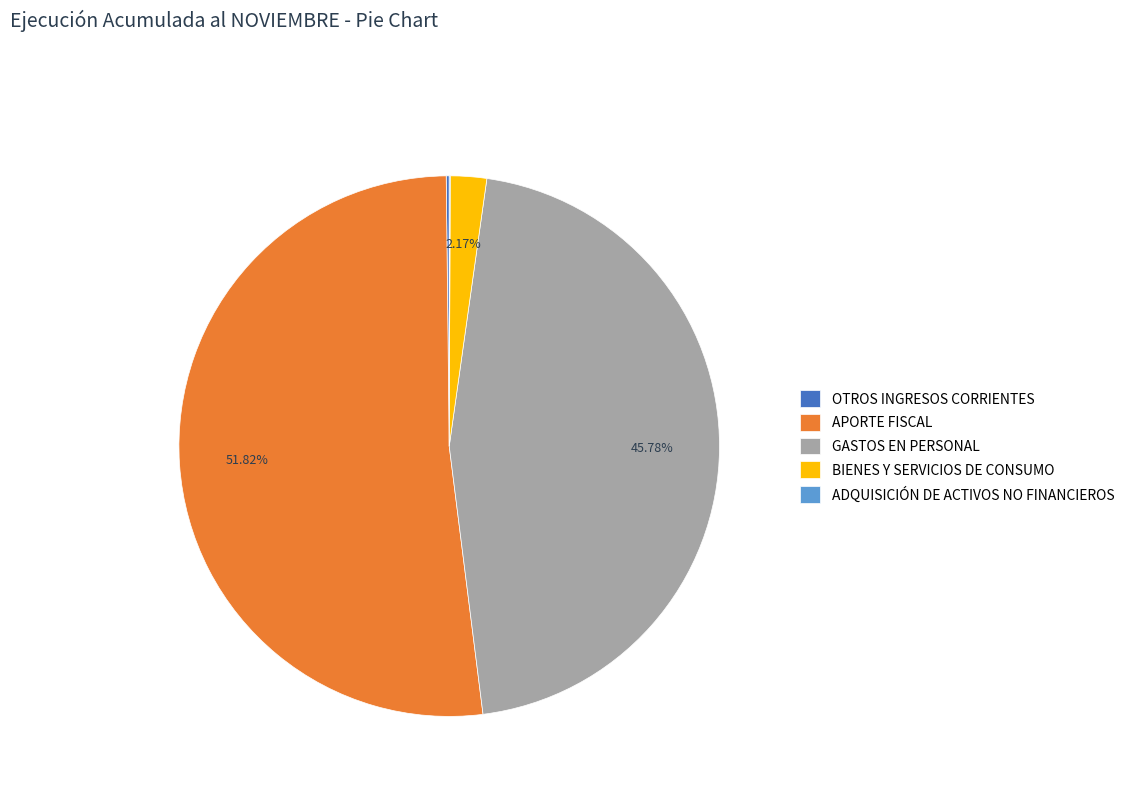

Which category has the biggest portion of the pie?

APORTE FISCAL